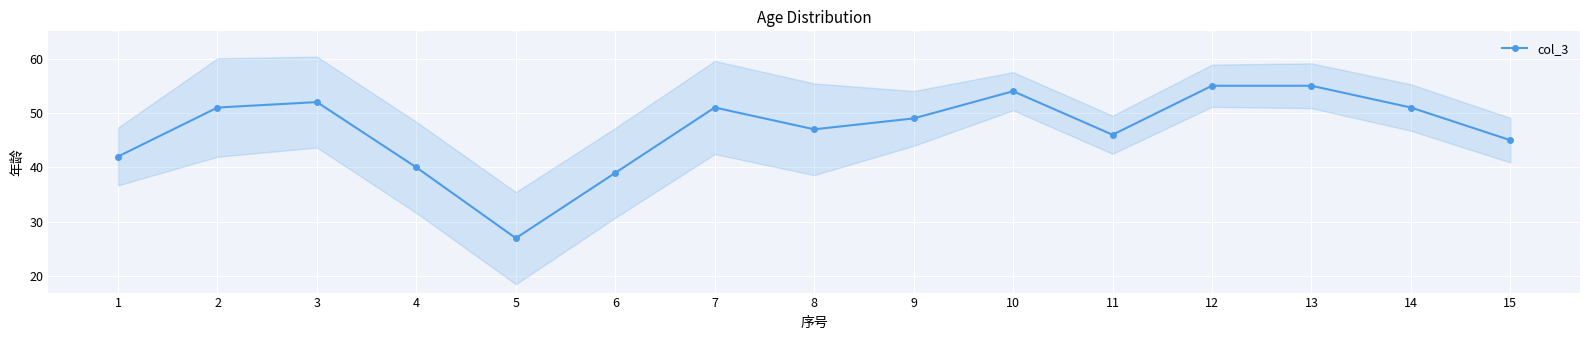

The value at 5 is 27. True or false?

True